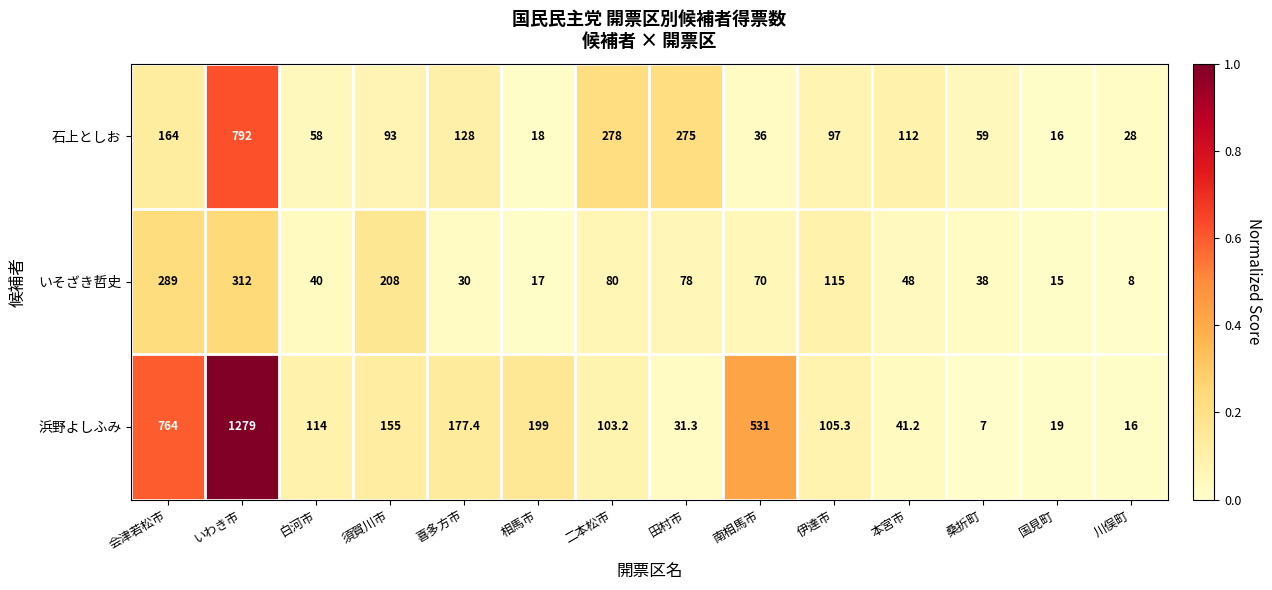

At which category is the sum across all series the highest?

いわき市